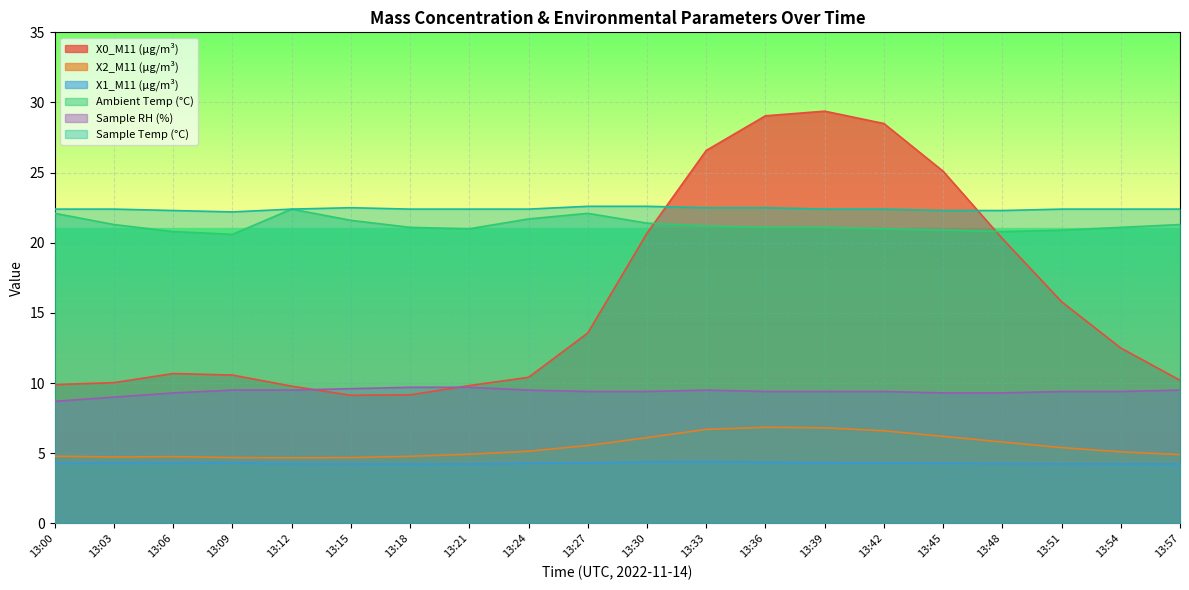

At 13:06, list the series in order from largest to smallest.

Sample Temp (°C), Ambient Temp (°C), X0_M11 (μg/m³), Sample RH (%), X2_M11 (μg/m³), X1_M11 (μg/m³)